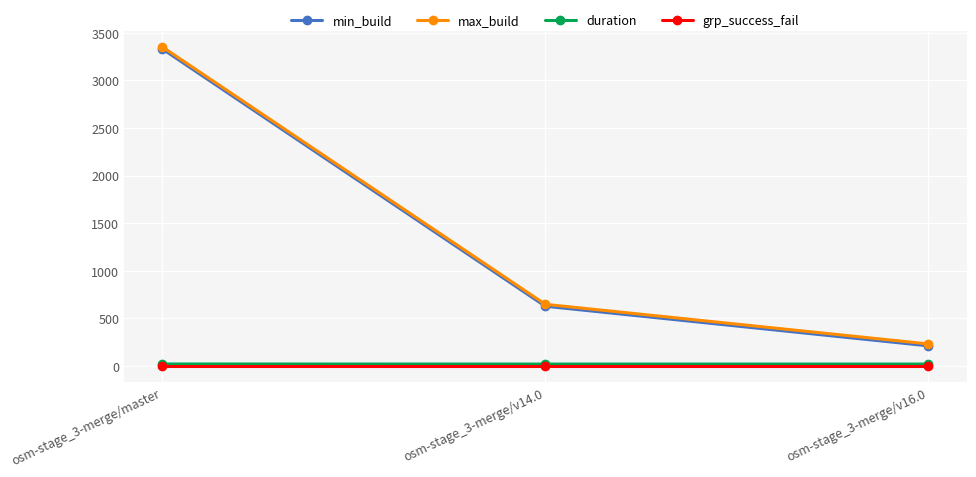

The value of max_build at osm-stage_3-merge/v16.0 is 232.0. True or false?

True